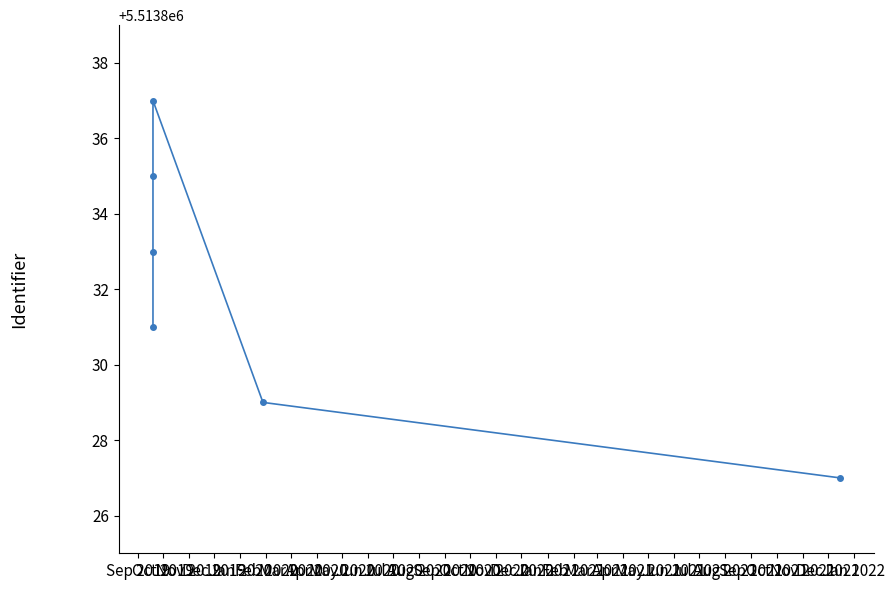

At which category does the chart reach its peak across all series?

Dec 2019